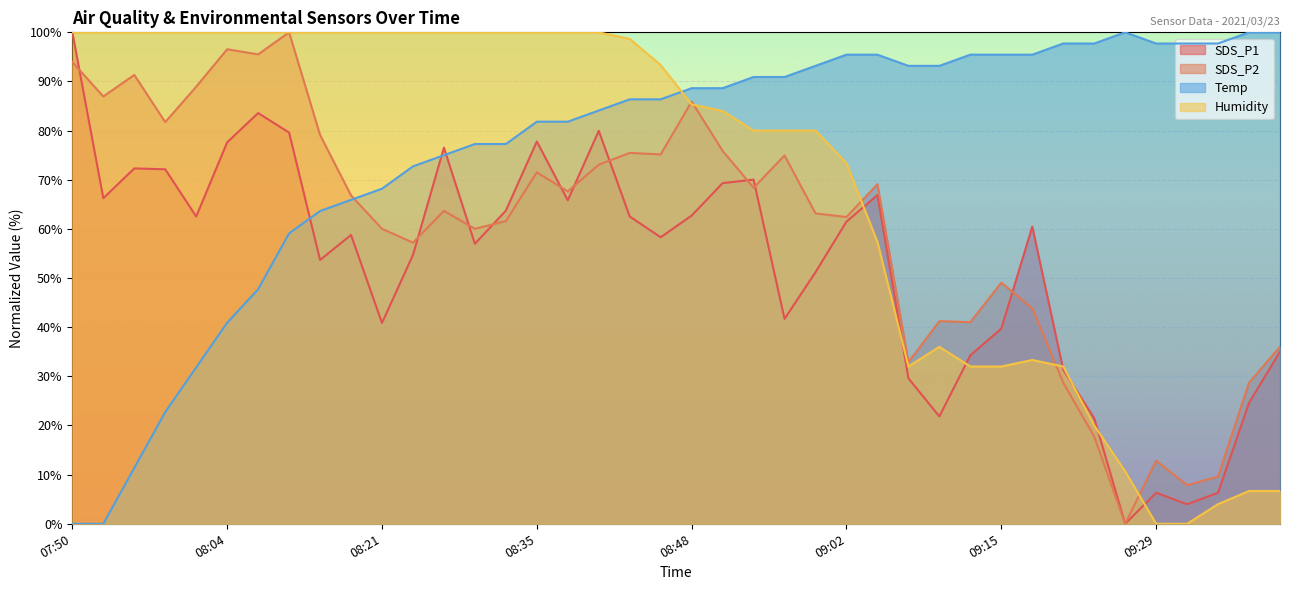

How many data points does each series have?

40